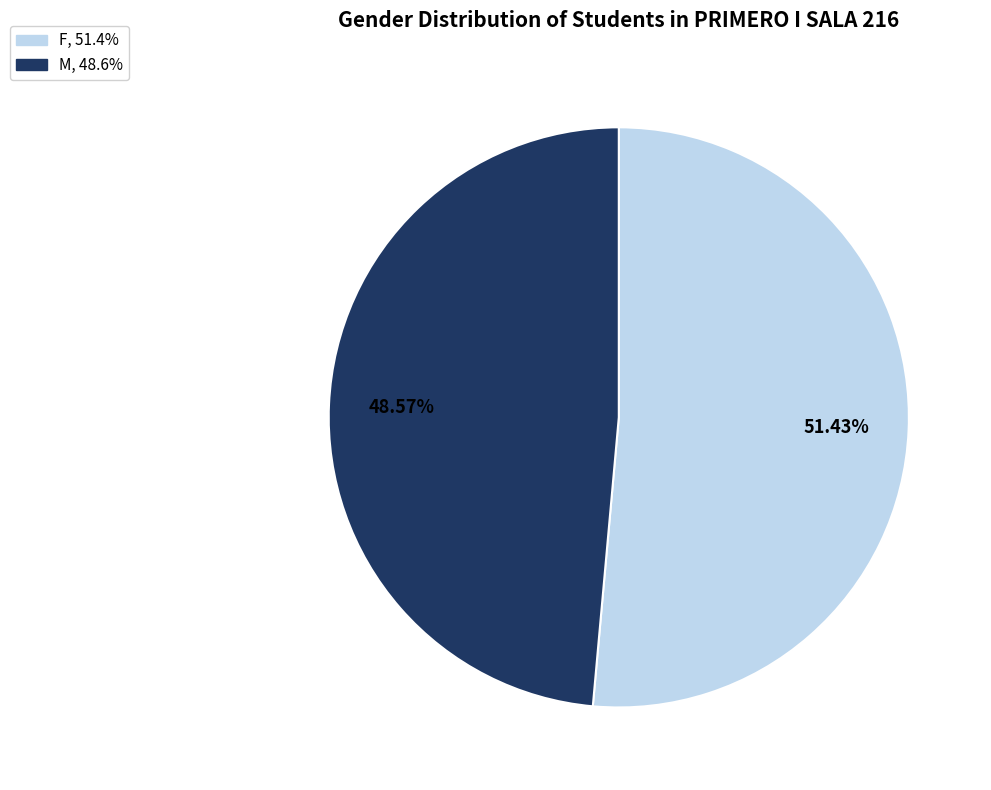

How many segments does this pie chart have?

2